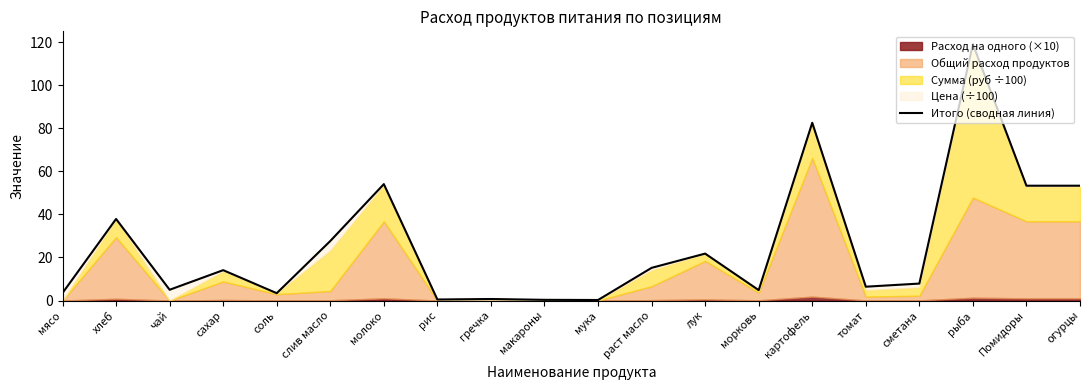

Which category has the lowest value across all series?

мука